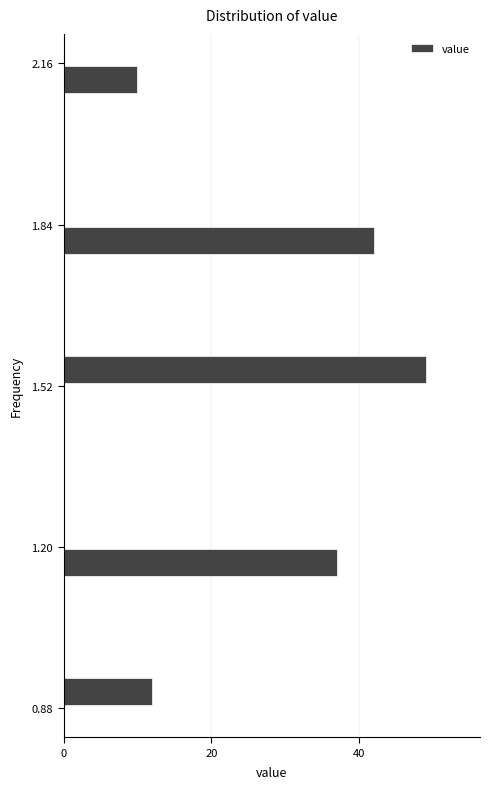

Around what value on the y-axis is the longest bar? Give the approximate position of its centre, as read against the axis.

1.55